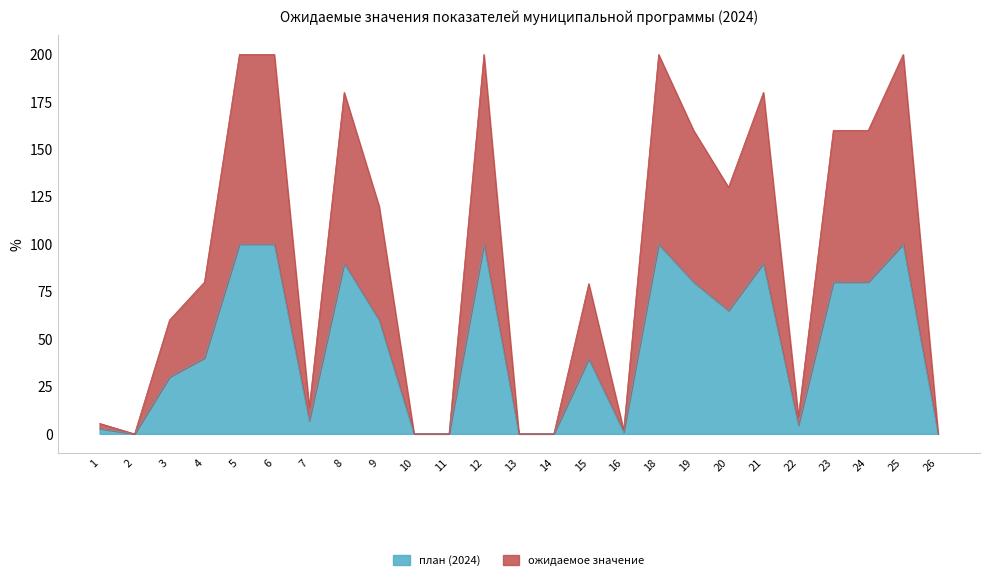

True or false: ожидаемое значение and план (2024) cross at least once.

False